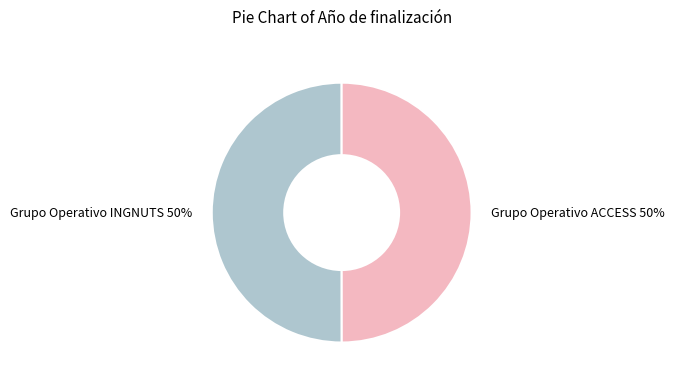

What percentage is the Grupo Operativo ACCESS slice, to the nearest percent?

50%